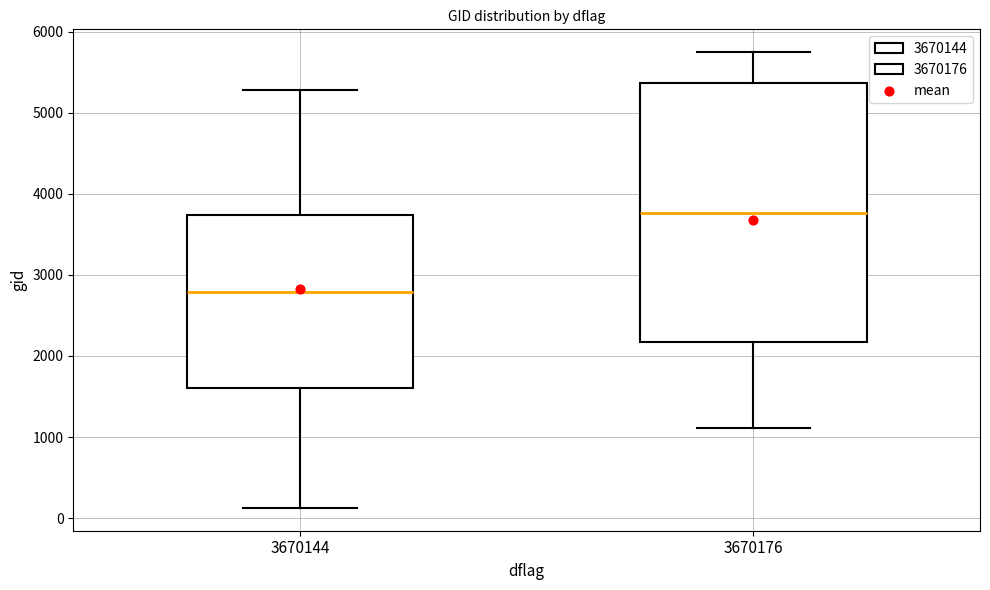

Which box has the lowest median line?

3670144